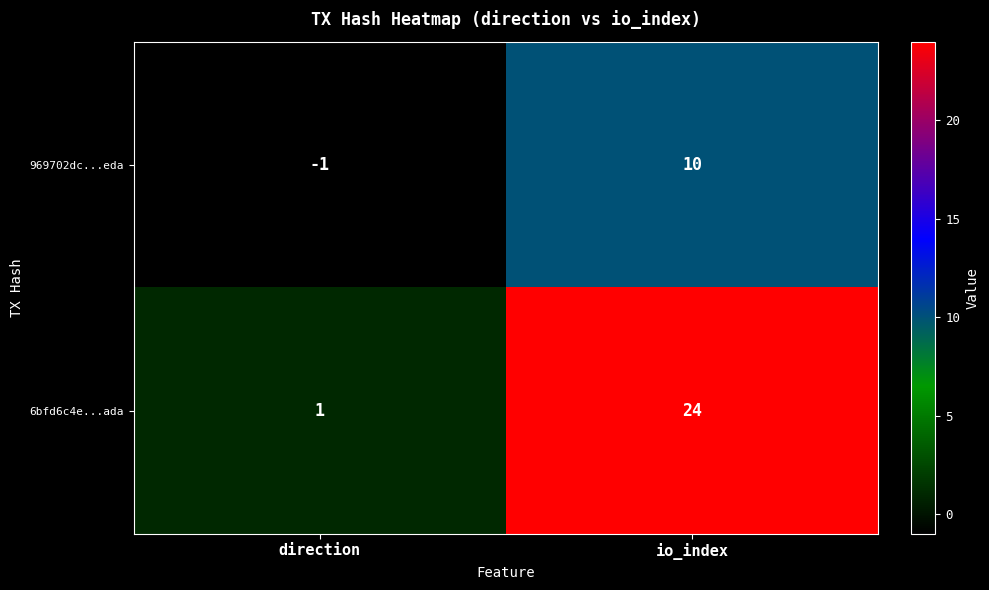

What is the maximum value for 6bfd6c4e...ada?

24